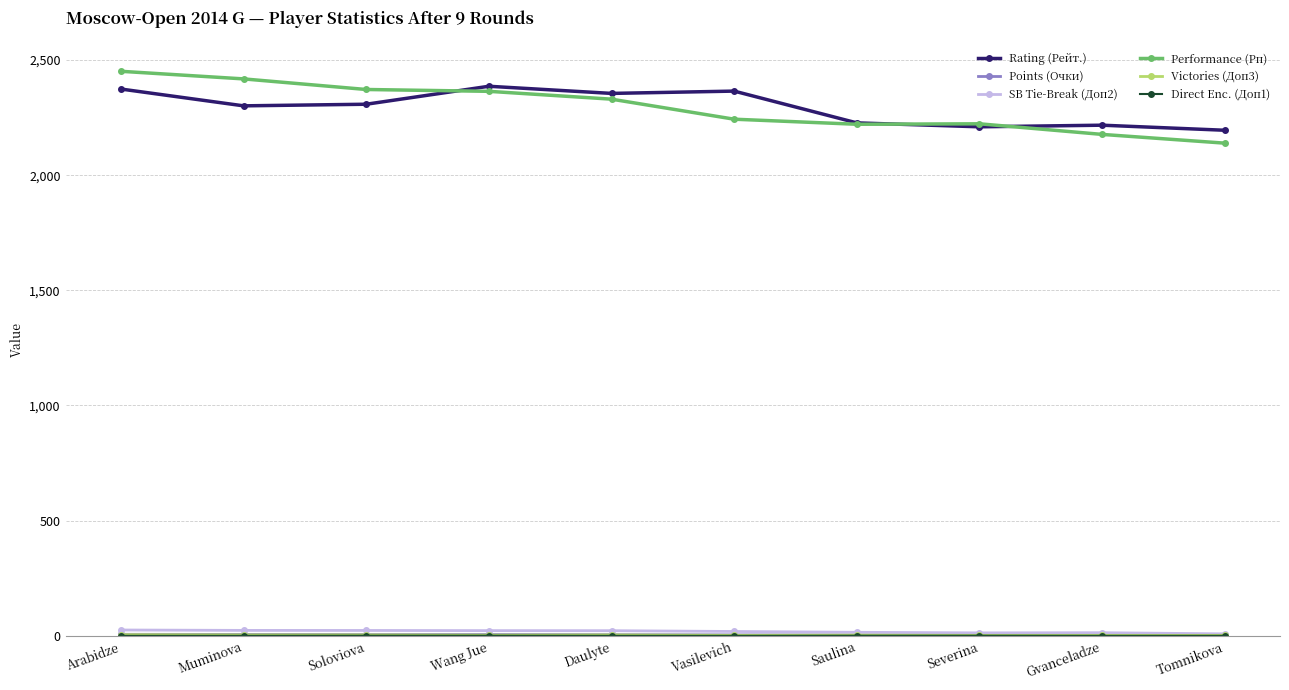

True or false: Performance (Рп) has a value of 2221.0 at Saulina.

True